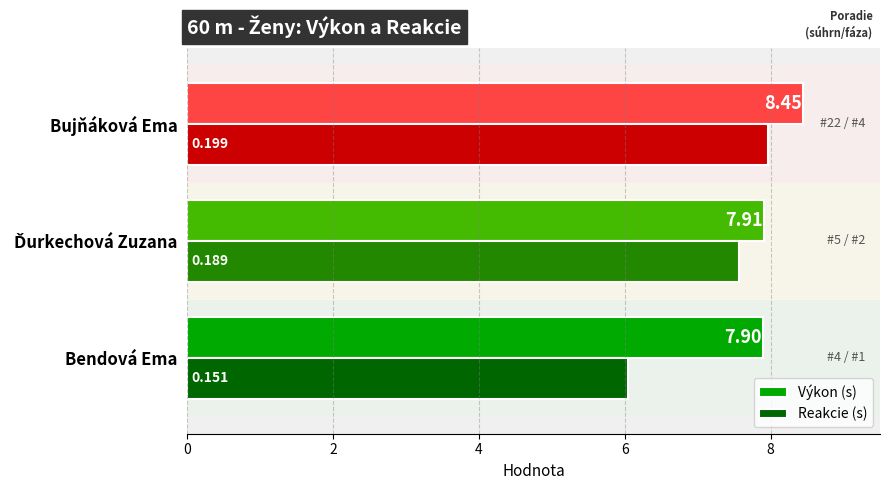

How many categories are shown in the chart?

3